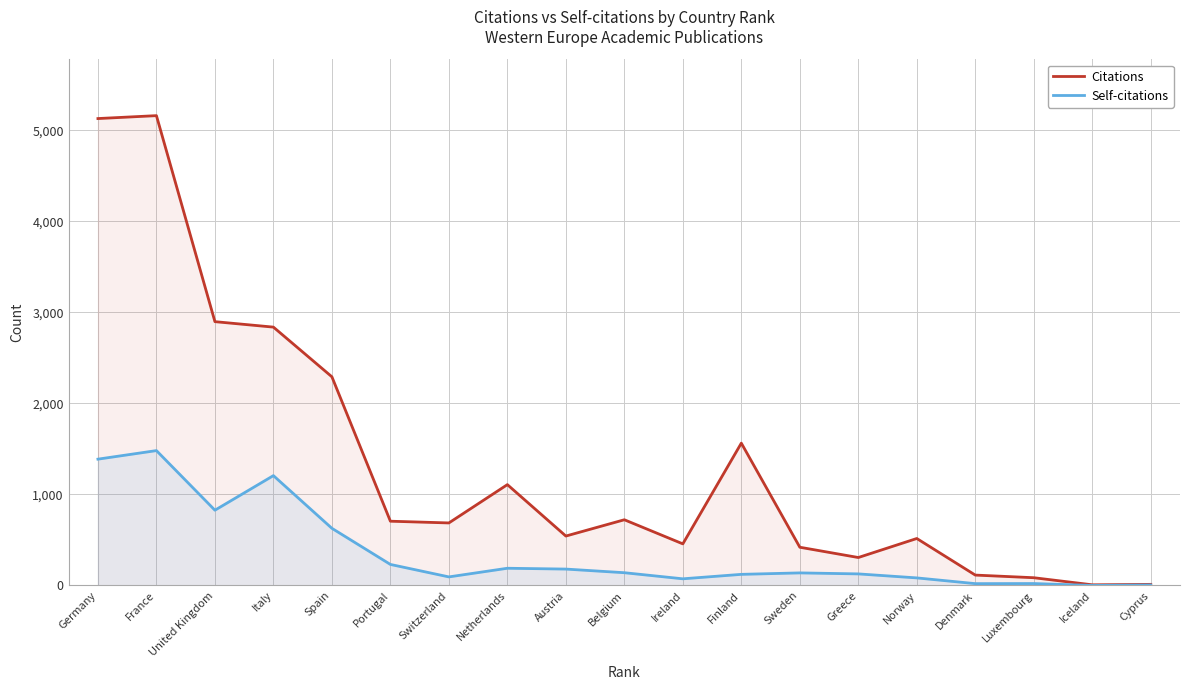

Reading right to left, list all the values displayed in this chart.

Citations: 12	7	85	114	516	307	420	1564	457	722	543	1108	687	706	2293	2839	2899	5163	5131
Self-citations: 5	0	21	20	83	127	138	122	73	140	180	189	94	231	628	1207	827	1482	1388